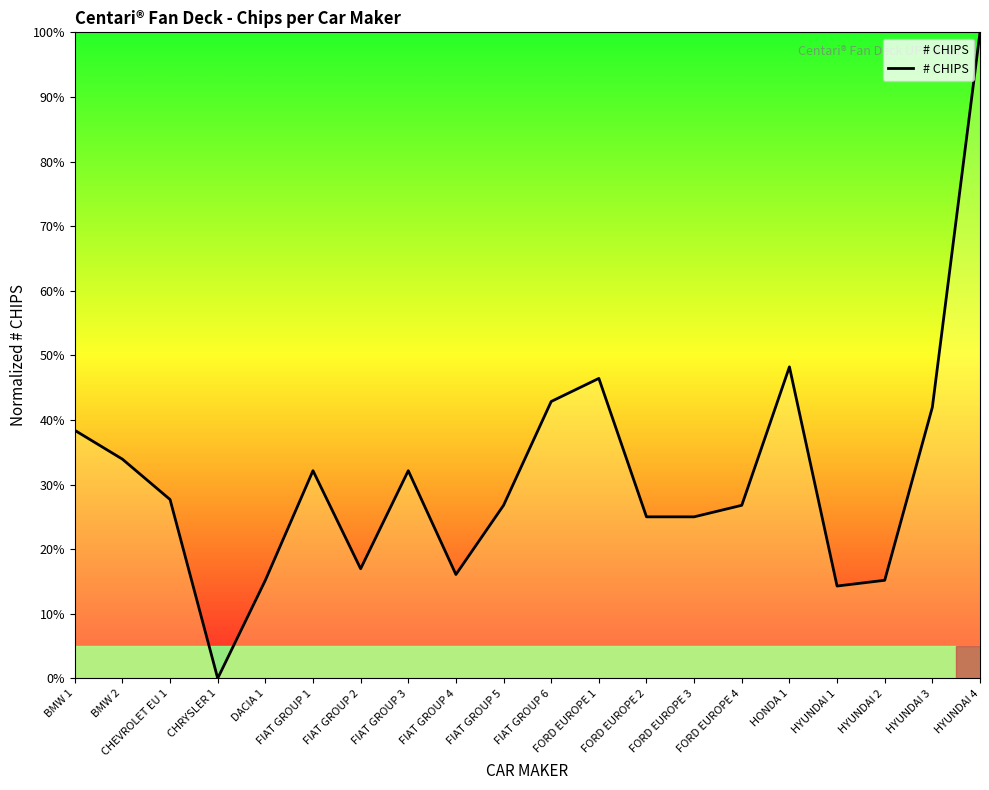

What is the difference between the values at FORD EUROPE 2 and CHRYSLER 1?

25.0